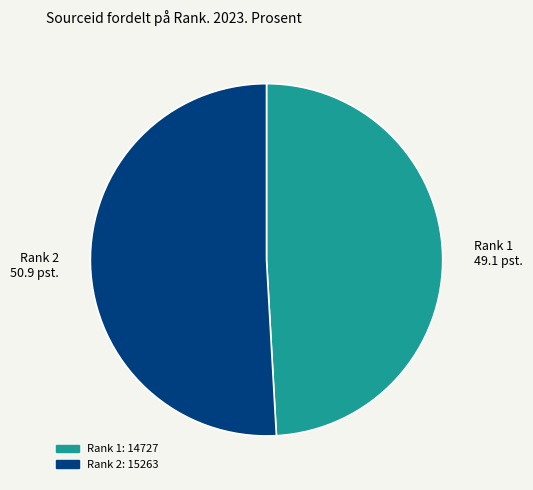

Count the number of slices in the pie.

2